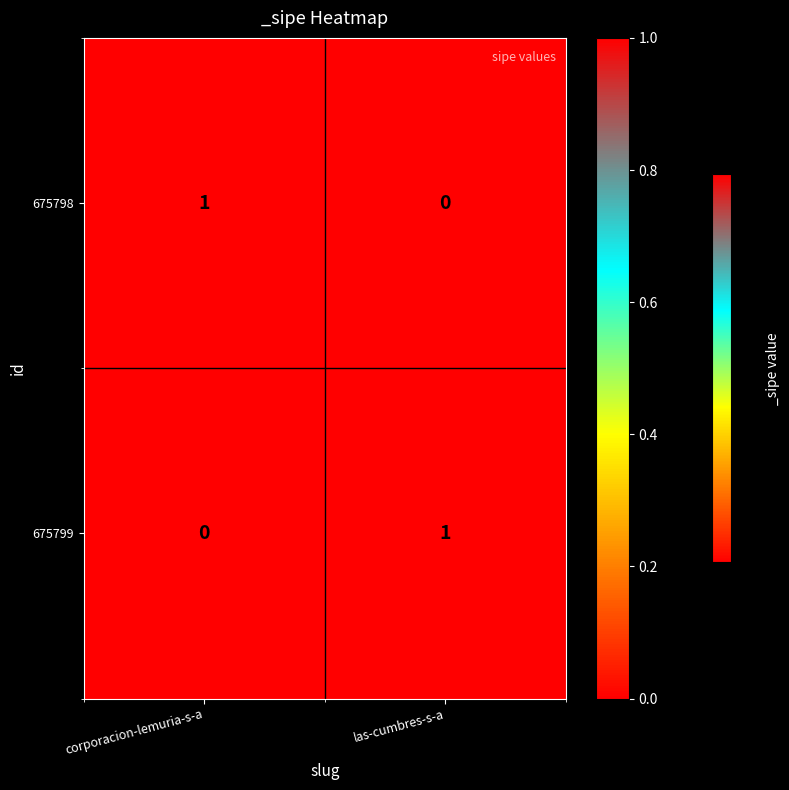

What is the difference between the highest and lowest values at las-cumbres-s-a?

1